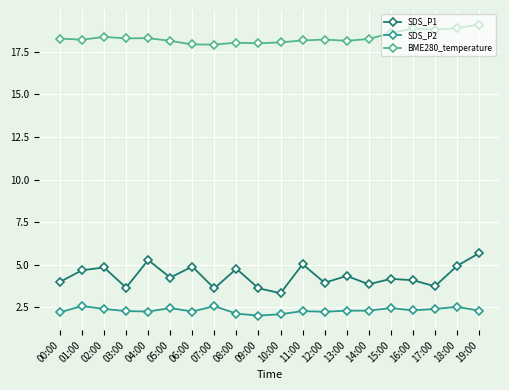

Does the chart display data point markers on the line(s)?

Yes